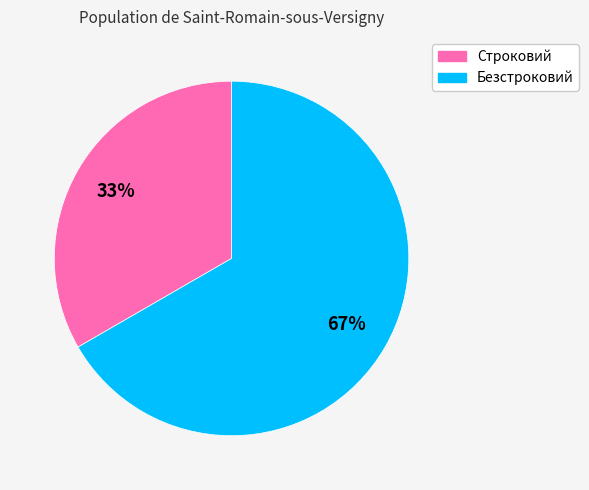

Which category has the biggest portion of the pie?

Безстроковий